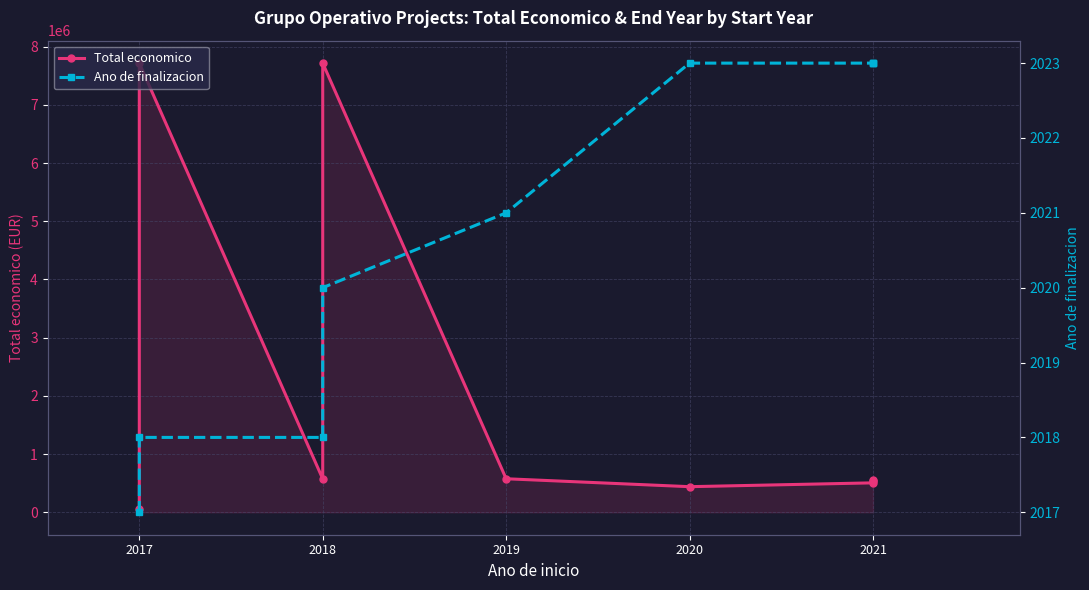

At which label does Total economico first exceed 552147?

2017